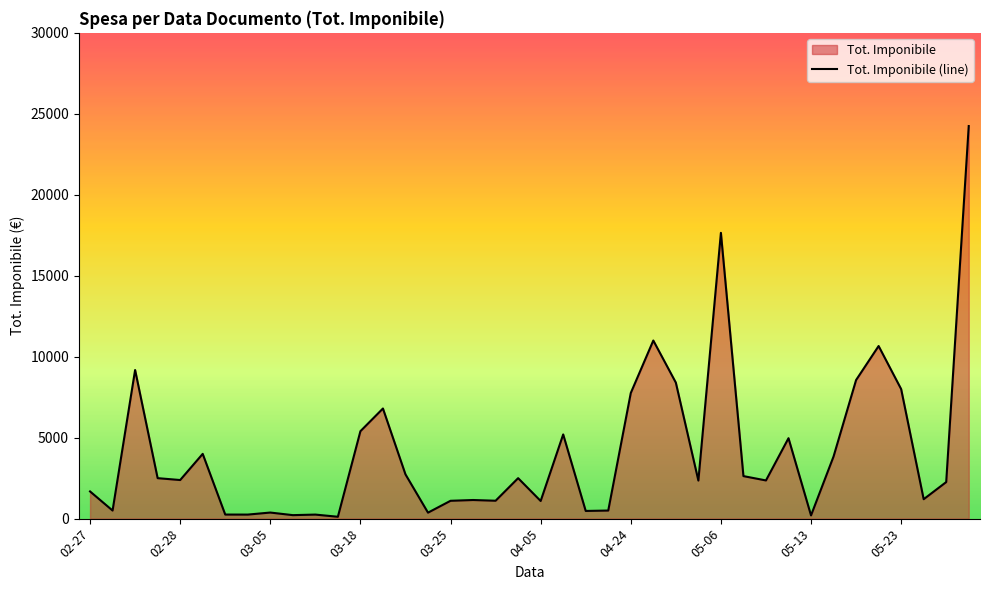

What is the greatest value displayed?

24244.5